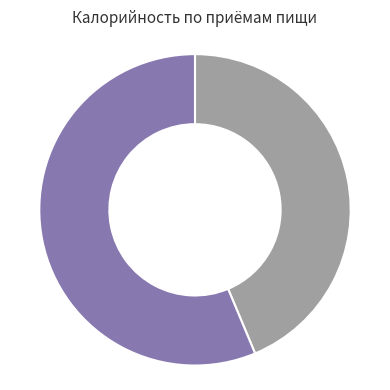

Is there any slice that represents more than half of the pie?

Yes